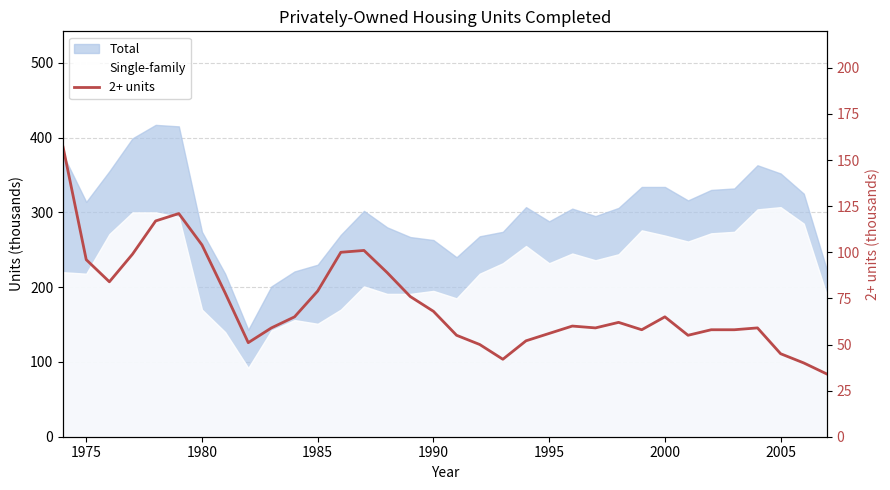

At which label is the value closest to 95?

1975